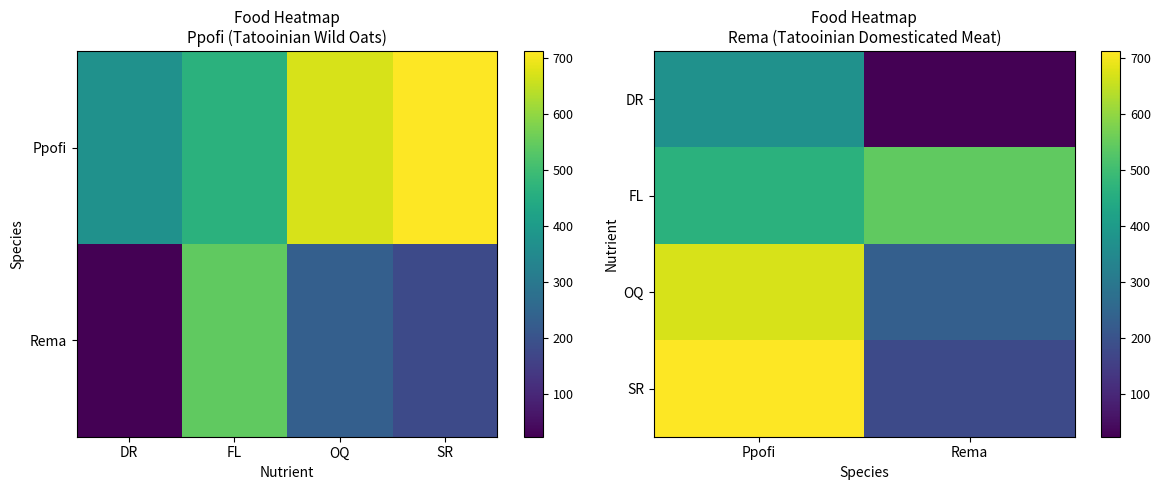

What is the sum of all SR values?

890